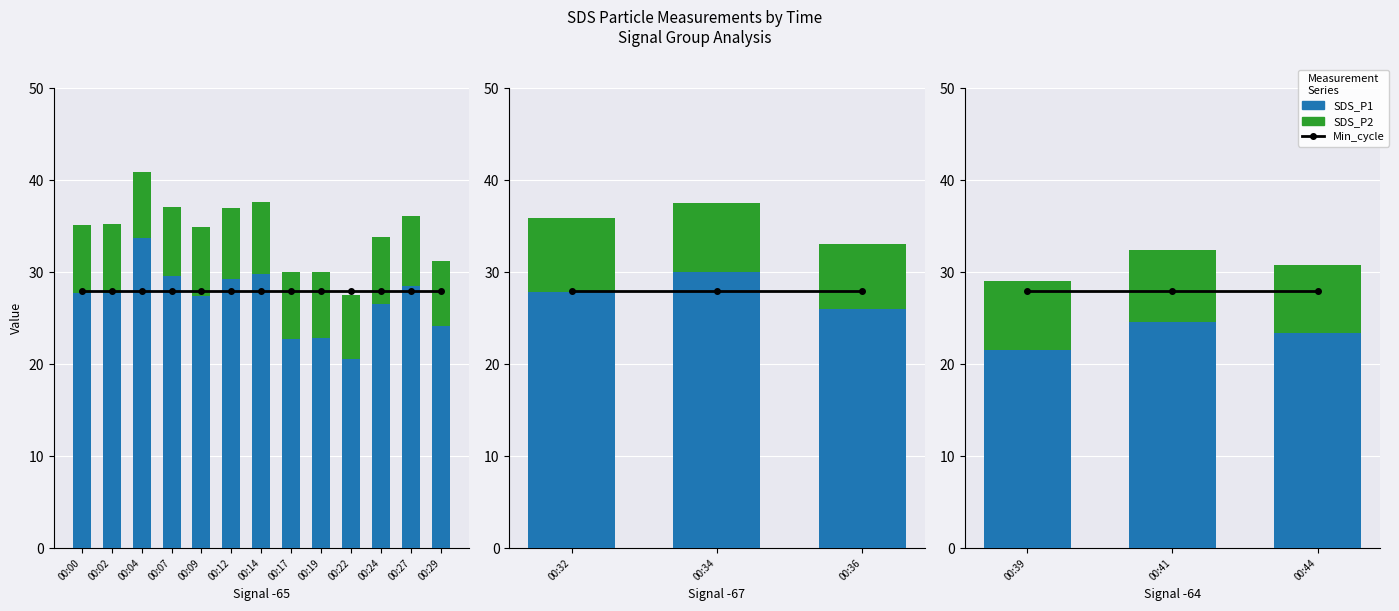

How many categories are shown in the chart?

3